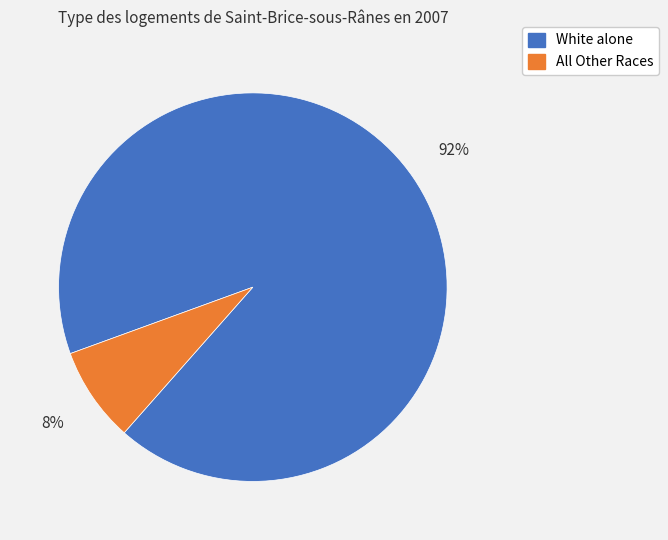

To the nearest percent, what is the difference between the largest and smallest slice percentages?

84%